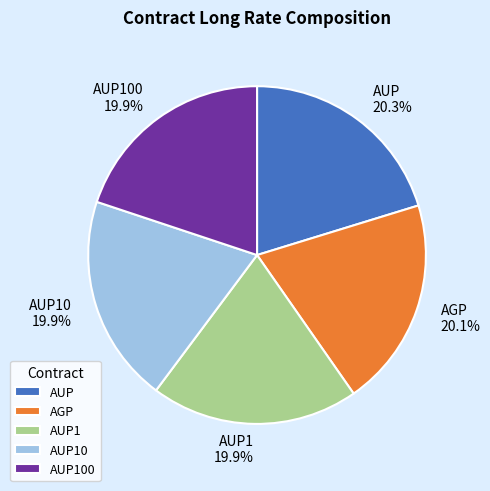

To the nearest percent, what is the combined percentage of AUP and AUP100?

40%